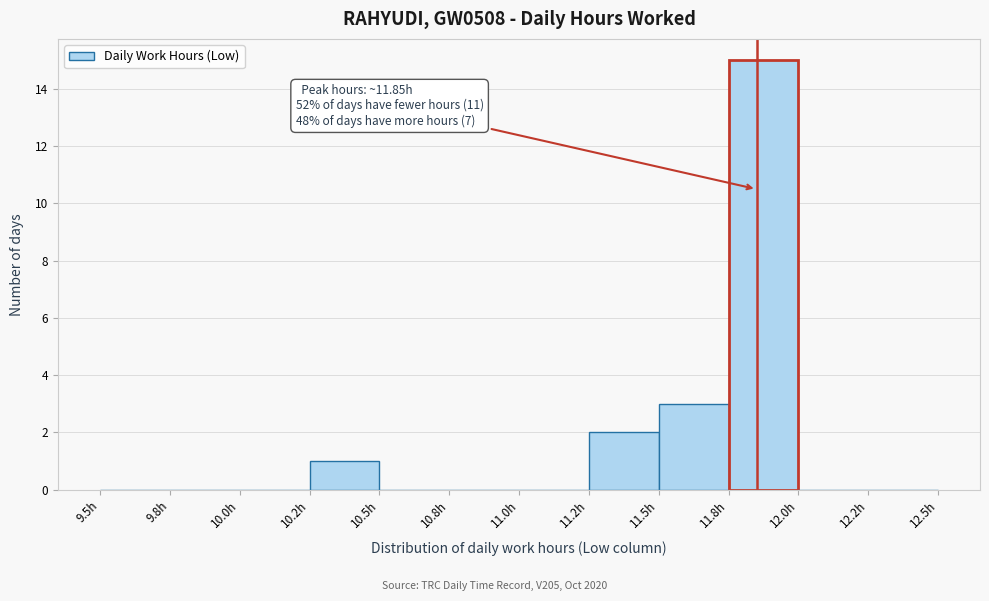

What is the sum of all values?

21